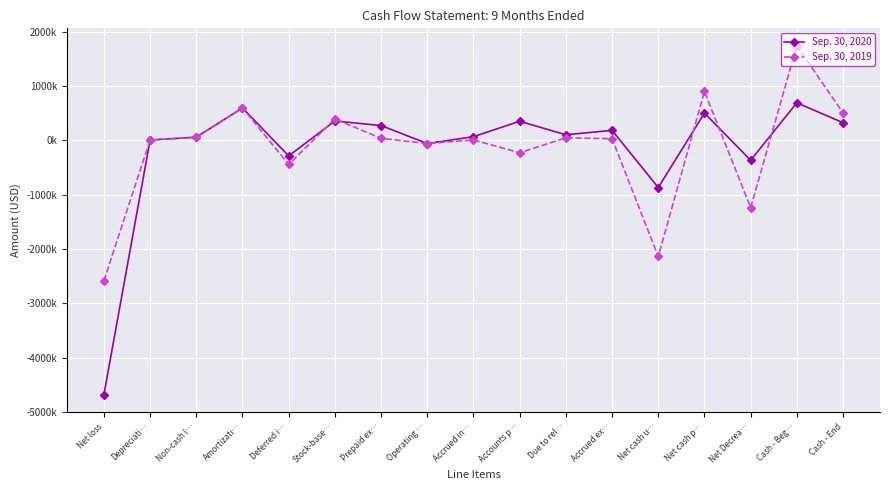

Reading right to left, extract all data points from this chart.

Sep. 30, 2020: Cash - End=325428	Cash - Beg…=691536	Net Decrea…=-366108	Net cash p…=501731	Net cash u…=-867839	Accrued ex…=184359	Due to rel…=102875	Accounts p…=351839	Accrued in…=67802	Operating …=-58881	Prepaid ex…=272750	Stock-base…=357039	Deferred i…=-286421	Amortizati…=596496	Non-cash l…=59875	Depreciati…=6334	Net loss=-4679035
Sep. 30, 2019: Cash - End=504302	Cash - Beg…=1740961	Net Decrea…=-1236659	Net cash p…=900000	Net cash u…=-2136659	Accrued ex…=30374	Due to rel…=46647	Accounts p…=-227241	Accrued in…=8587	Operating …=-58999	Prepaid ex…=37552	Stock-base…=394164	Deferred i…=-442152	Amortizati…=596496	Non-cash l…=55012	Depreciati…=6334	Net loss=-2583433